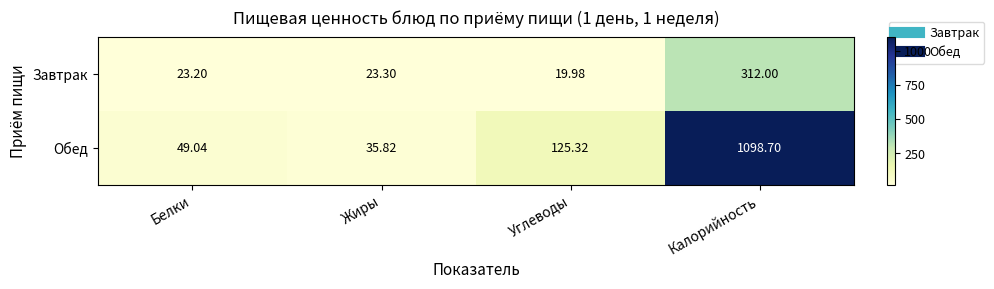

Which series has the largest total across all categories?

Обед